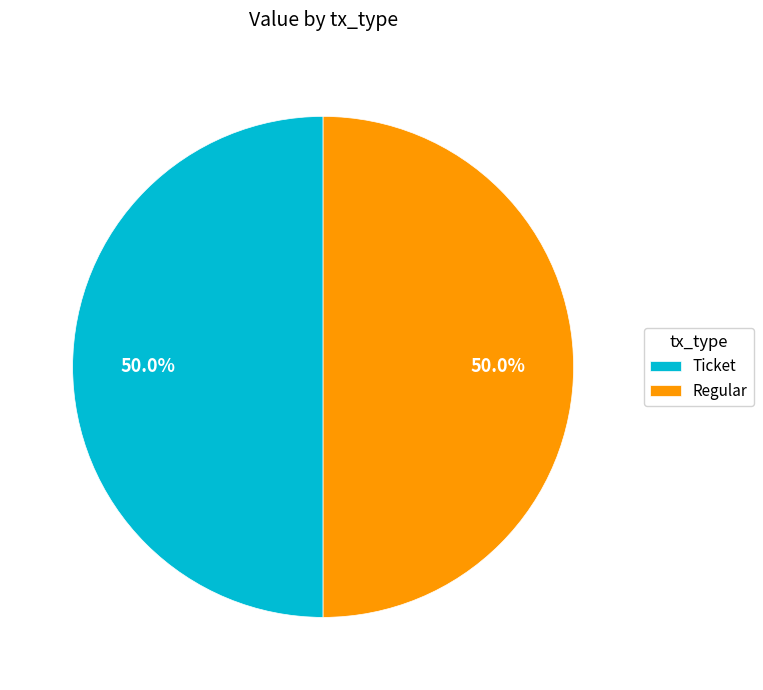

Count the number of slices in the pie.

2